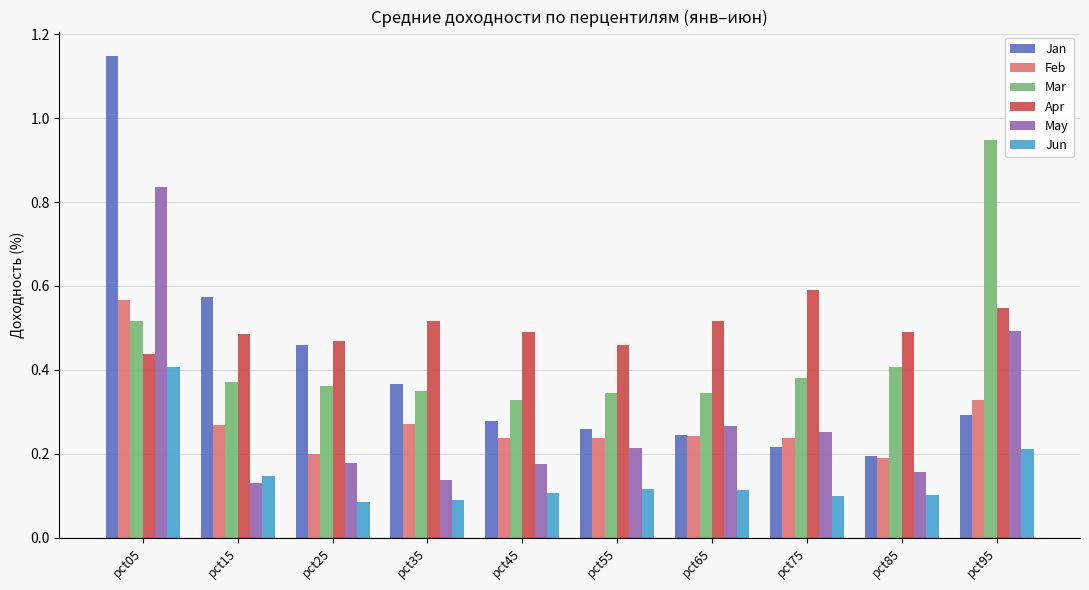

Which series has the largest range (max minus min)?

Jan